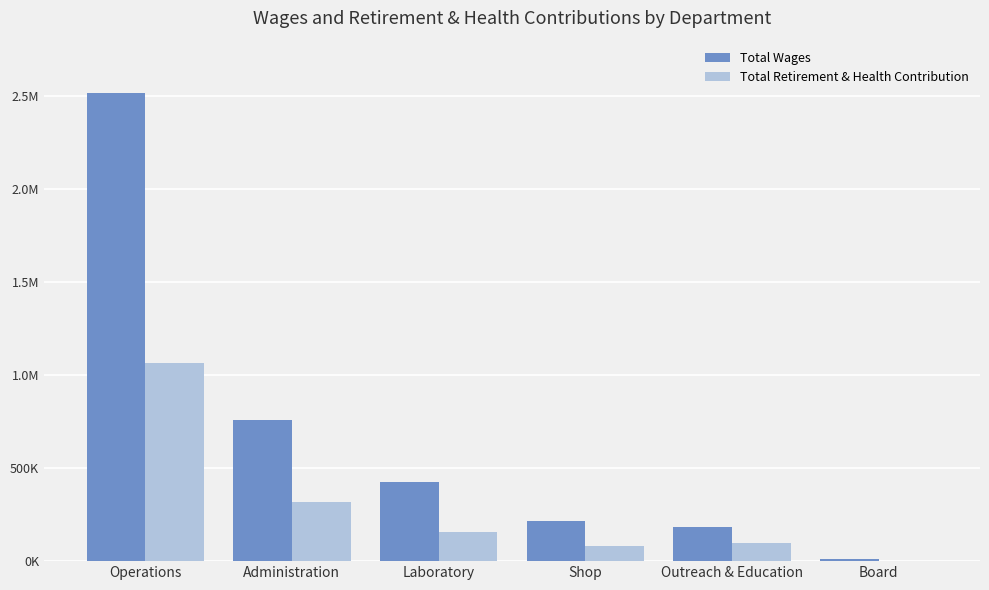

Which series has the largest range (max minus min)?

Total Wages